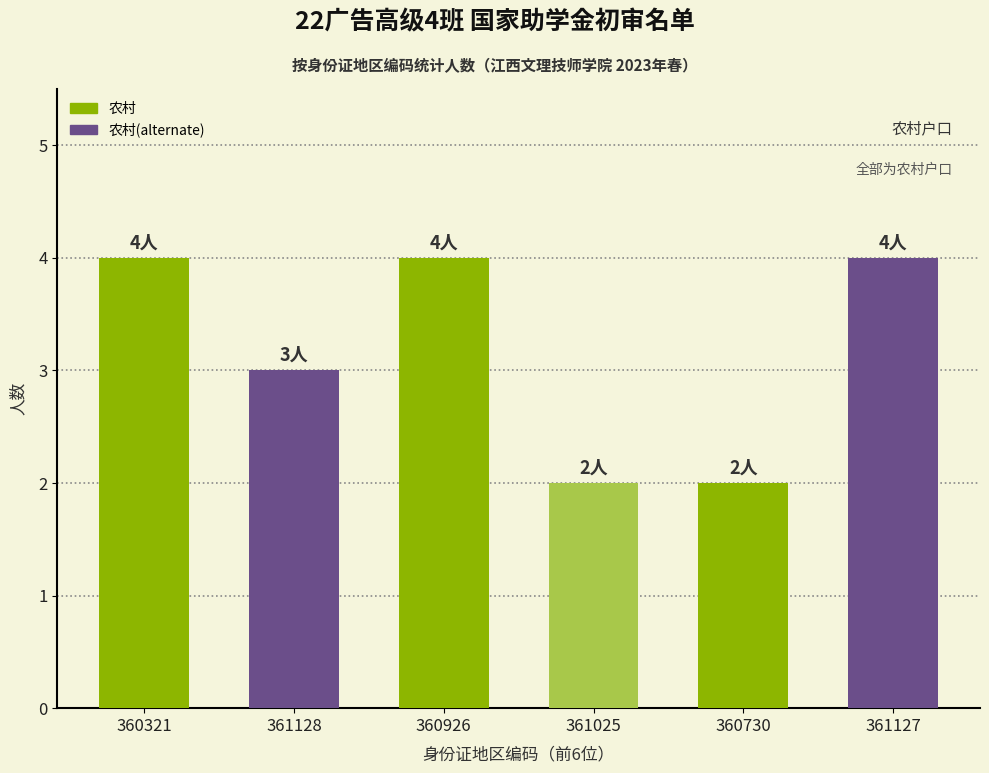

What is the greatest value displayed?

4